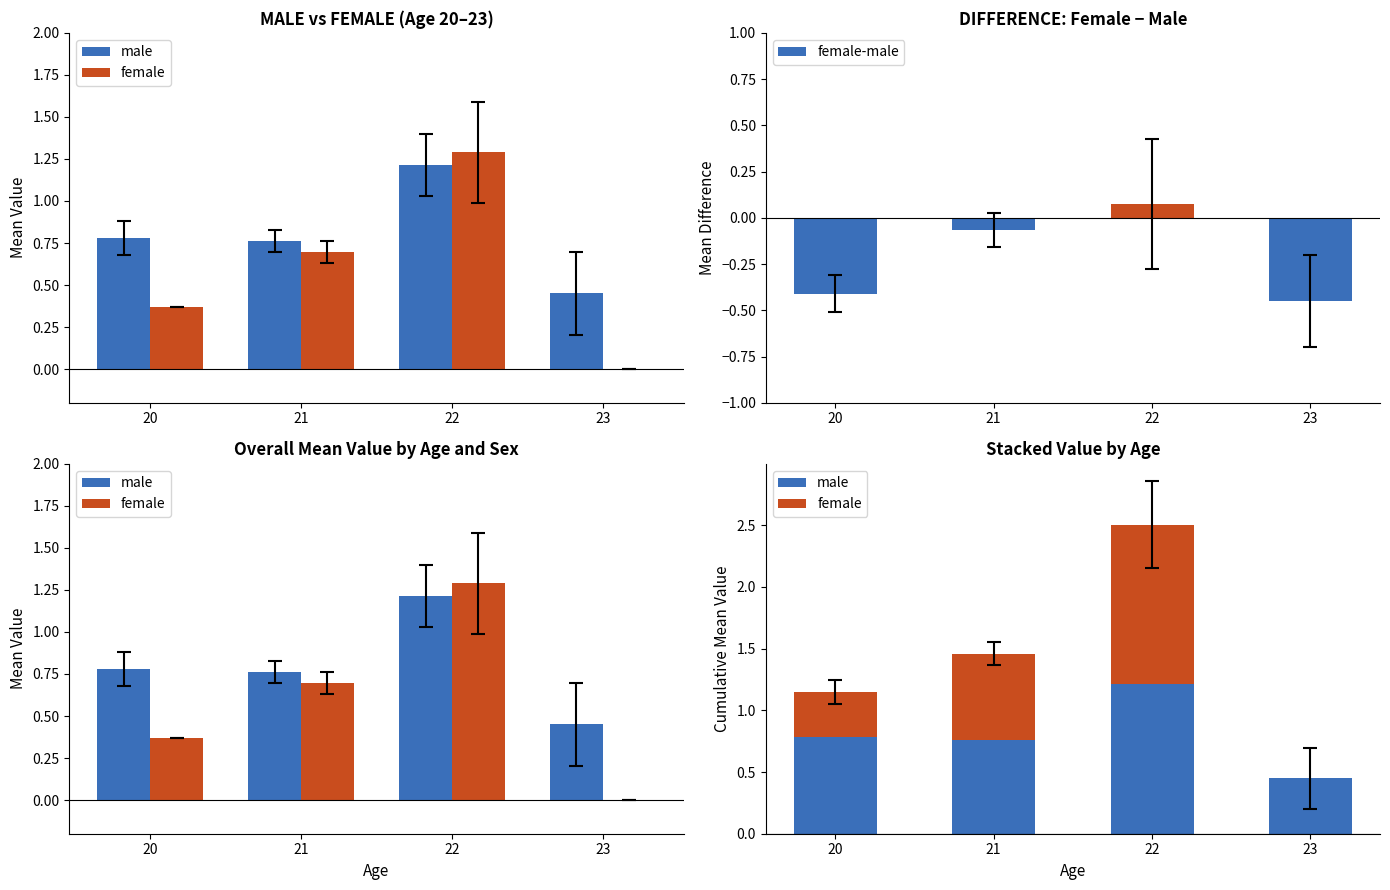

Is the value of female at 21 greater than the value of male at 20?

No